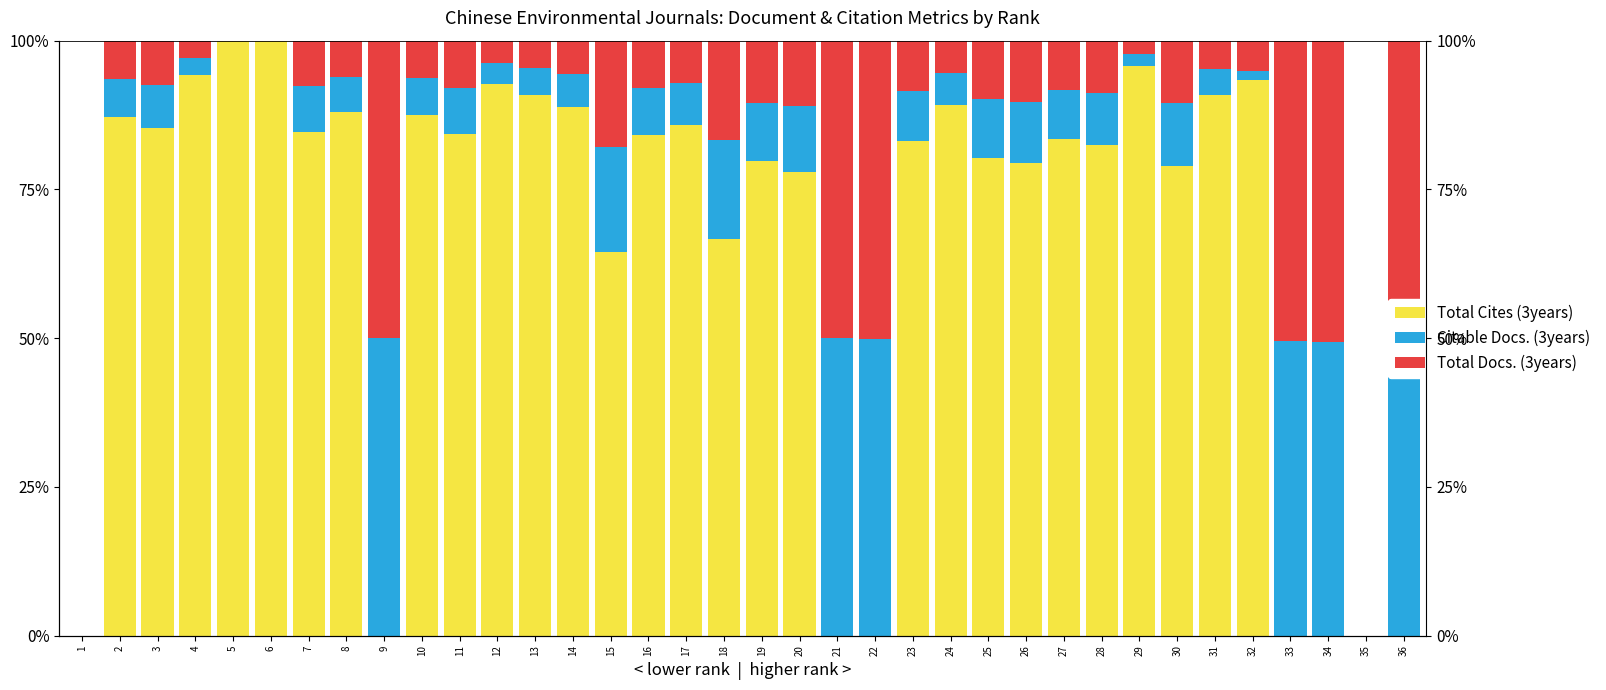

Is the value of Total Docs. (3years) at 35 greater than the value of Citable Docs. (3years) at 9?

No